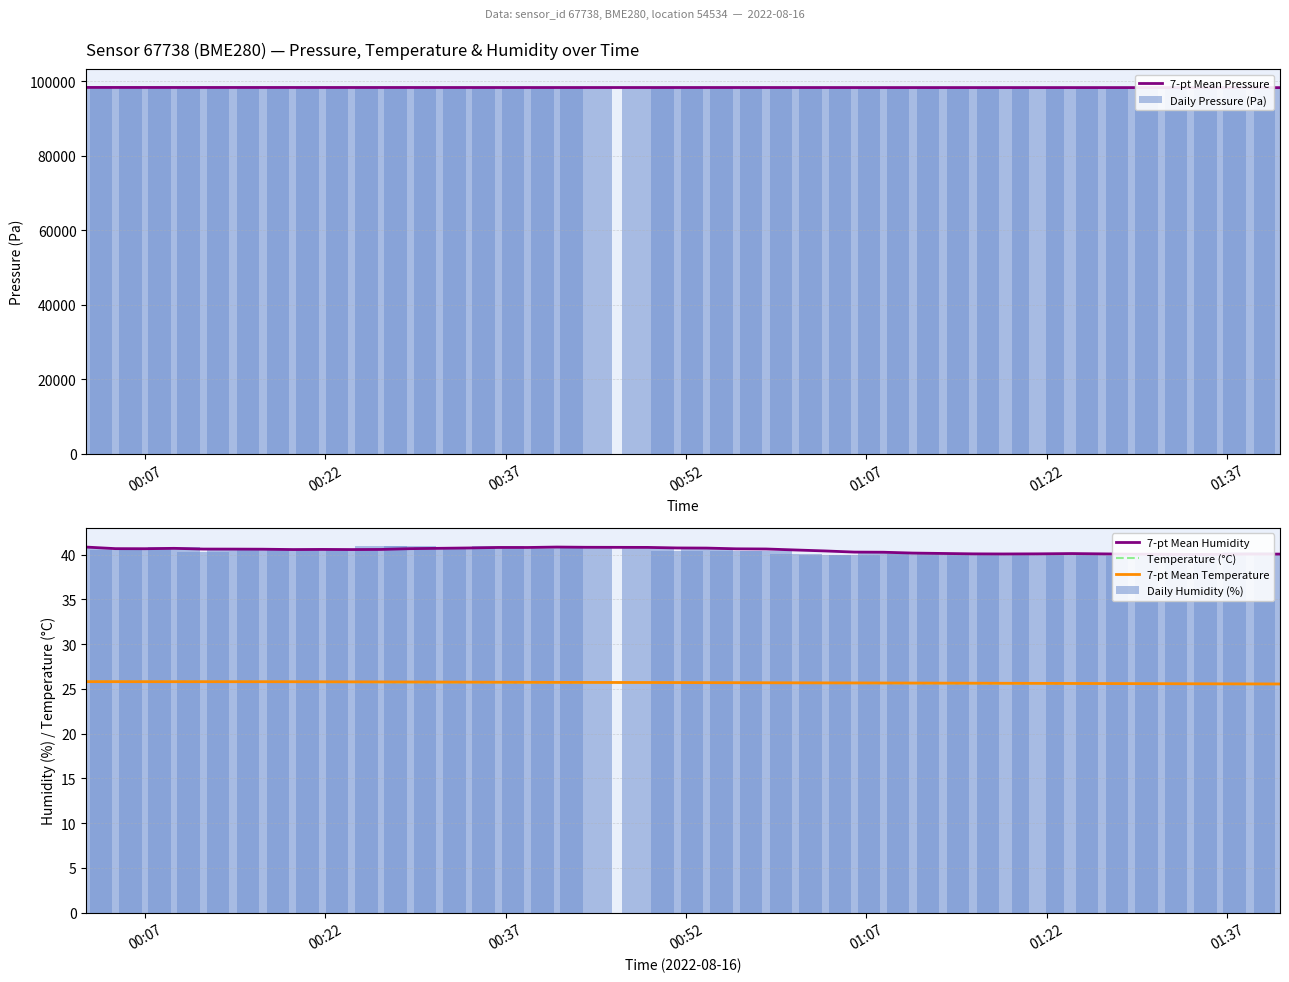

Count the number of categories in the chart.

40